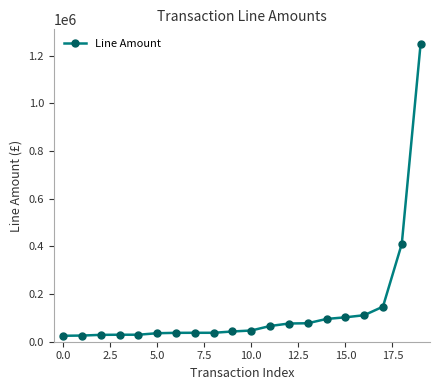

What is the value of the 8th point from the left?

37500.0